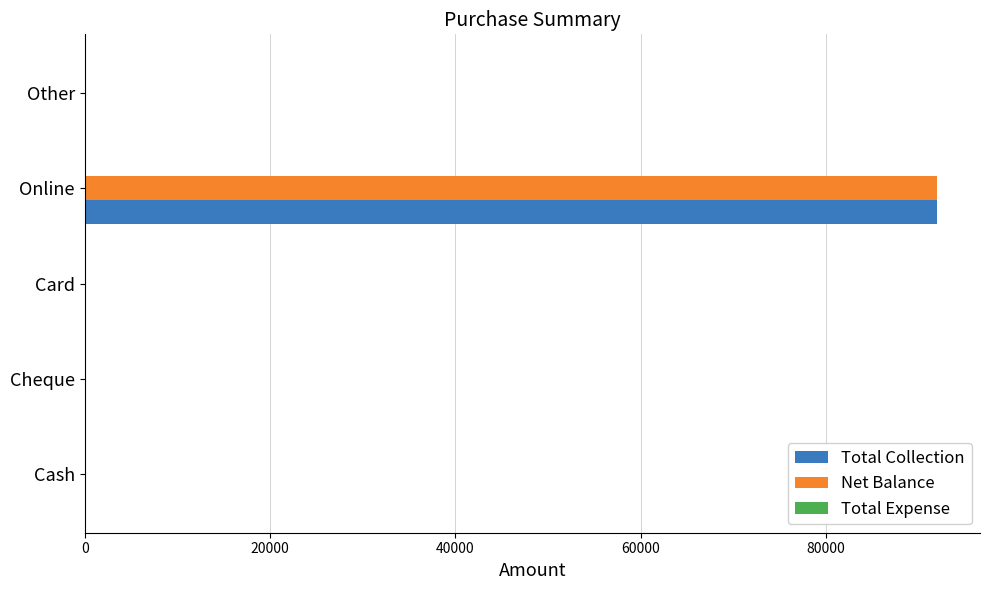

Is the value of Total Collection at Card greater than the value of Net Balance at Online?

No